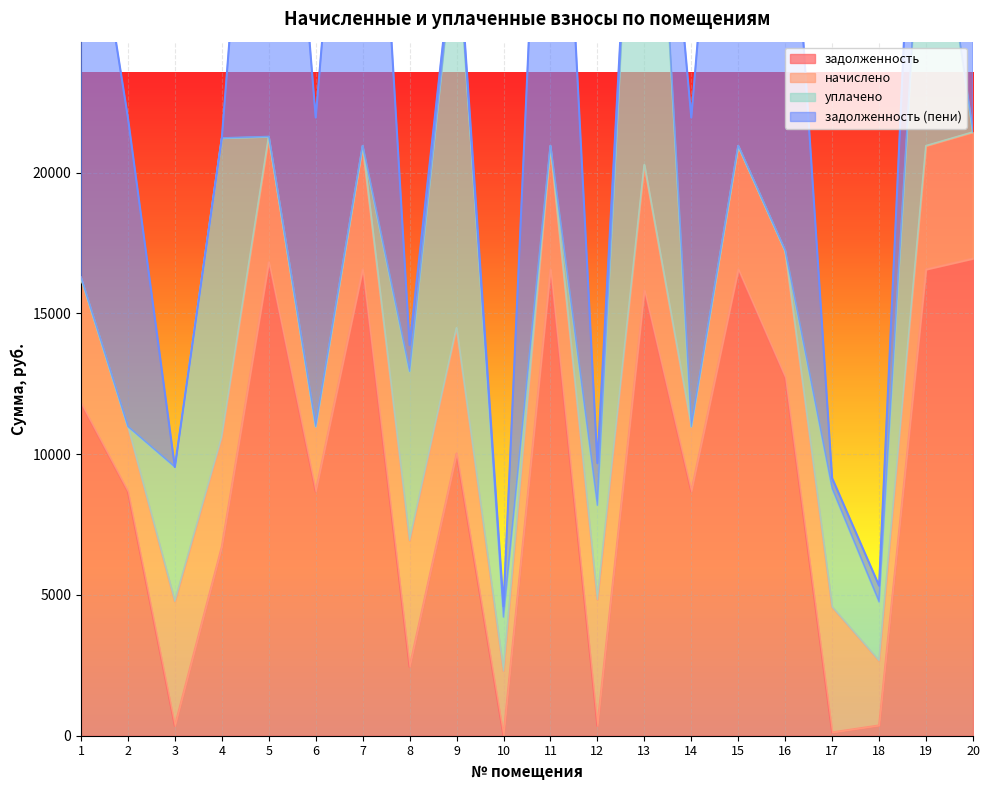

Which series changed the most between 4 and 12?

уплачено